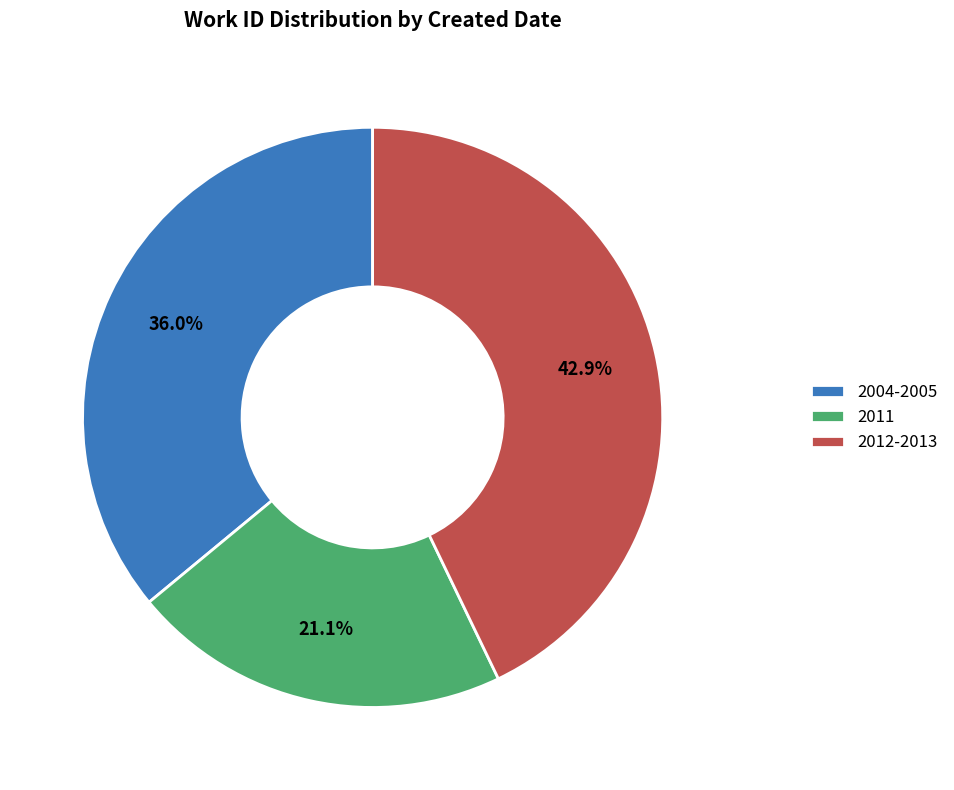

Is there a majority slice in this chart?

No